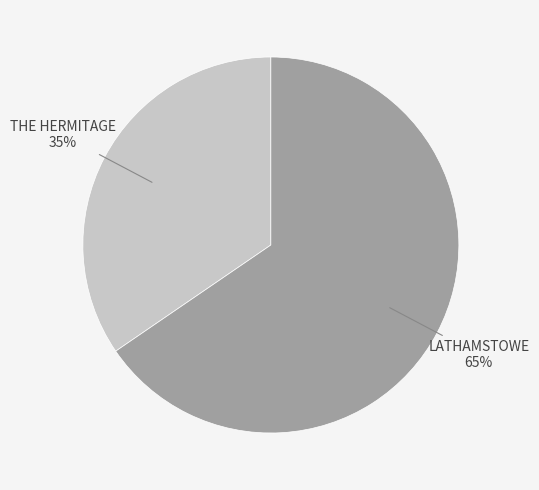

To the nearest percent, what is the average slice percentage?

50%